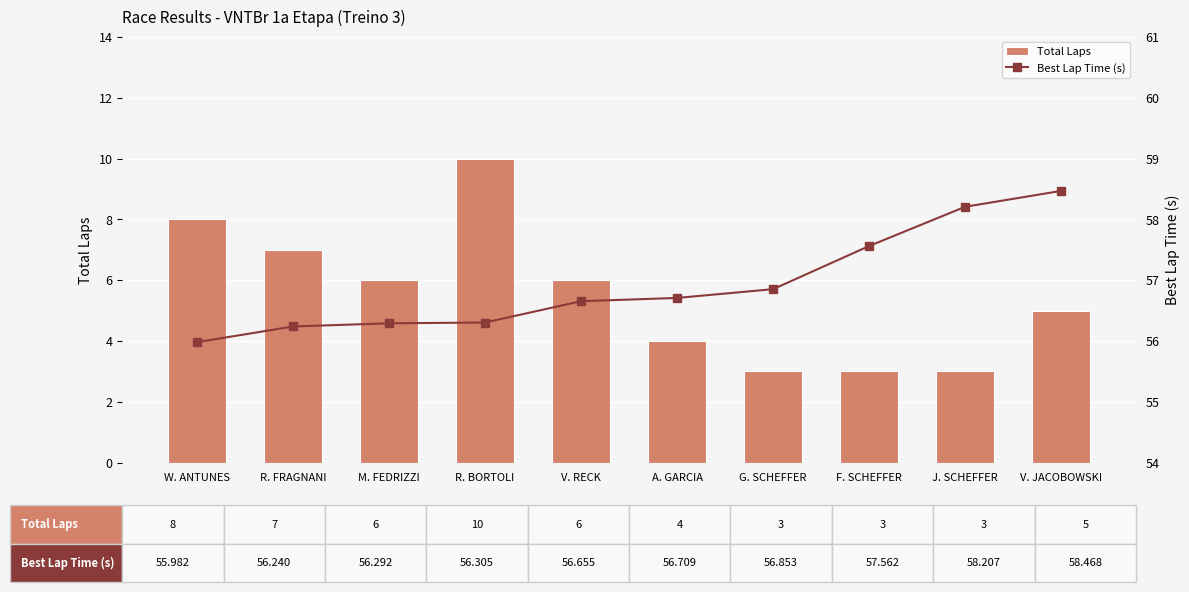

What is the label of the 10th bar from the right?

W. ANTUNES